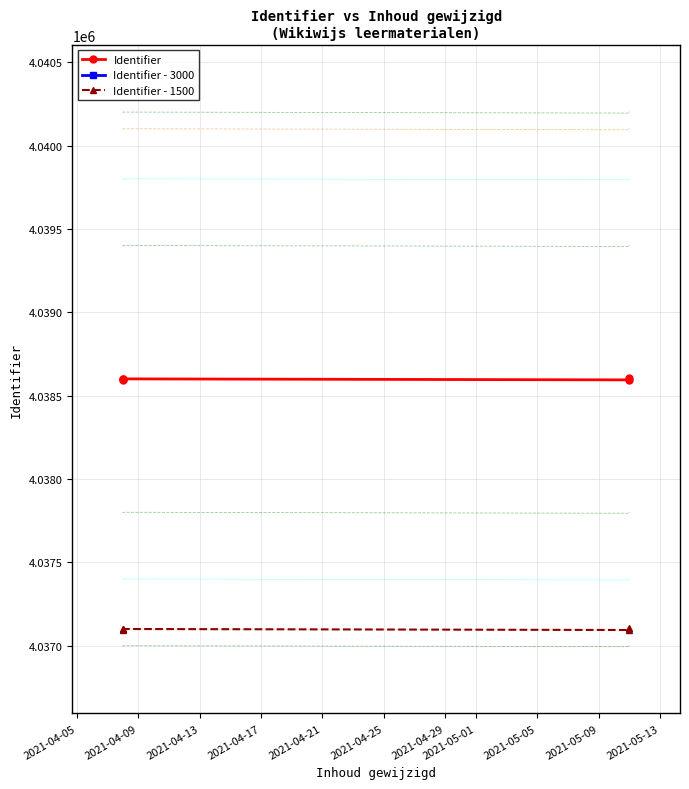

True or false: Identifier and Identifier - 3000 intersect in this chart.

False